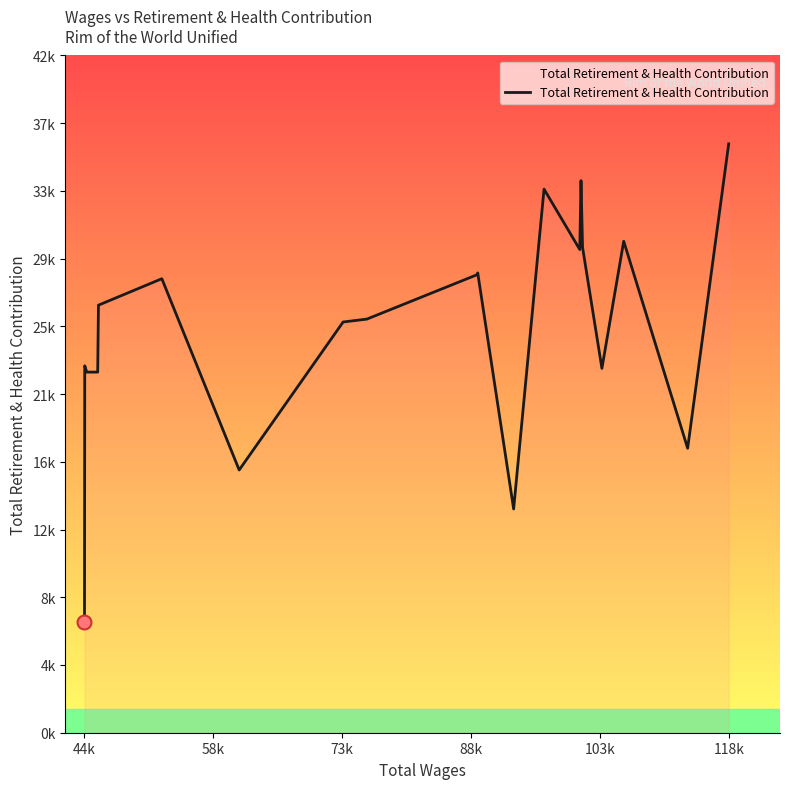

Does the chart display data point markers on the line(s)?

No